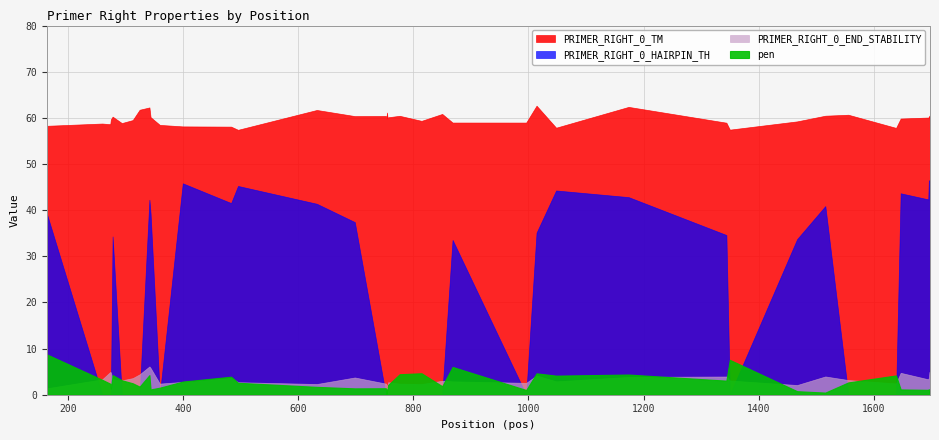

What is the difference between the second highest and minimum values in the PRIMER_RIGHT_0_END_STABILITY series?

4.4